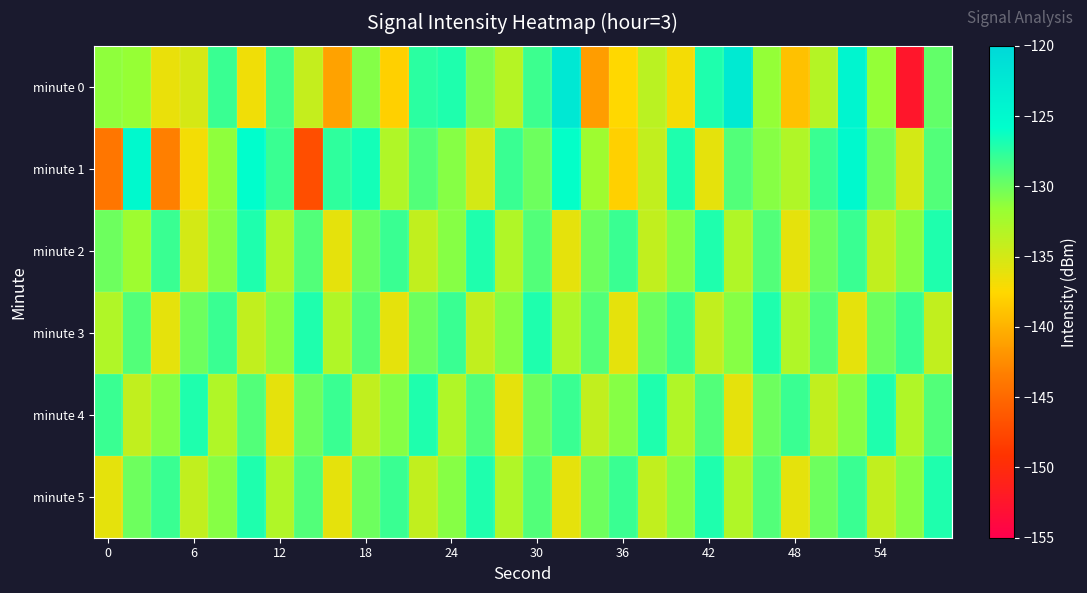

Rank the series by their maximum value, from lowest to highest.

minute 2, minute 3, minute 4, minute 5, minute 1, minute 0